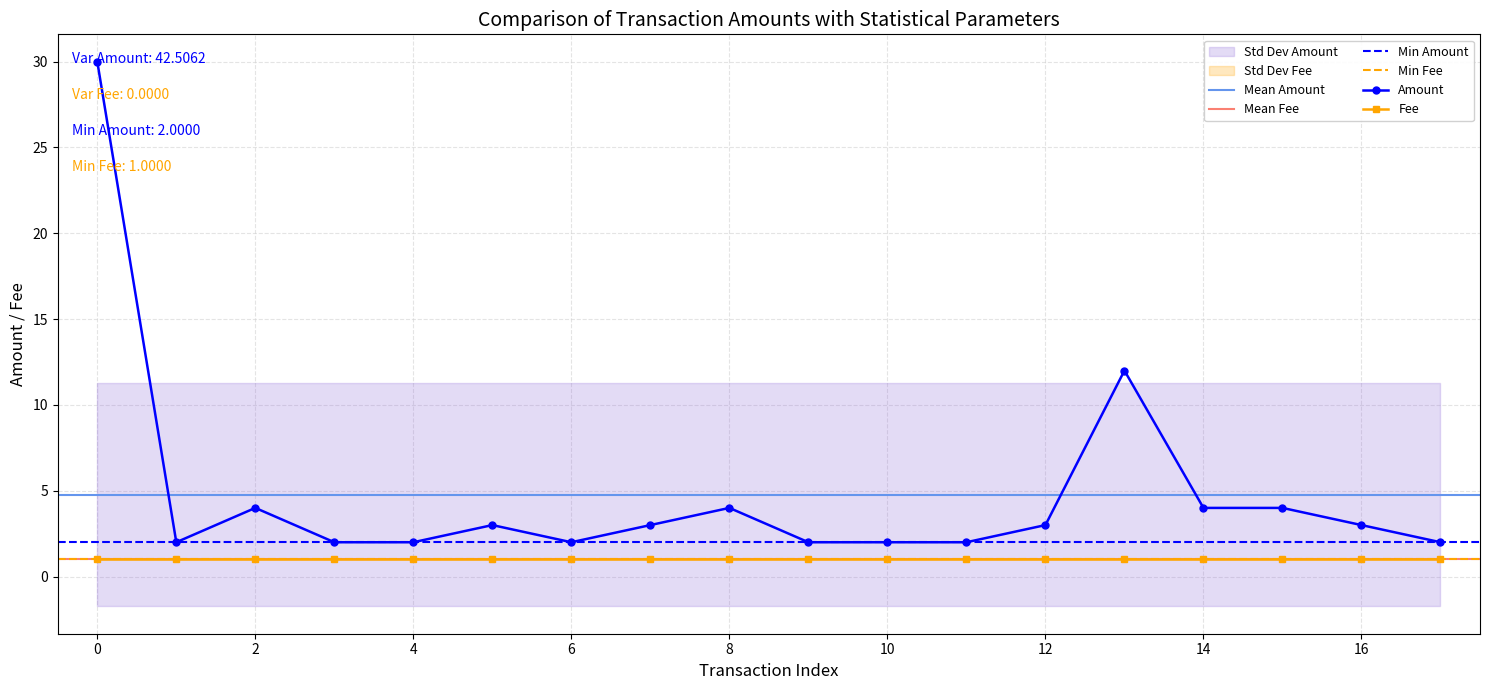

What value does the Amount series have at 14?

4